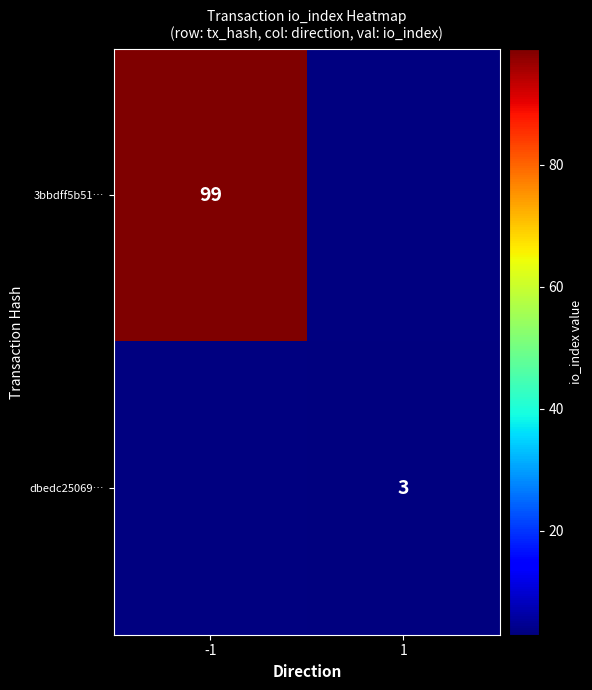

The value of dbedc25069… at 1 is 3. True or false?

True